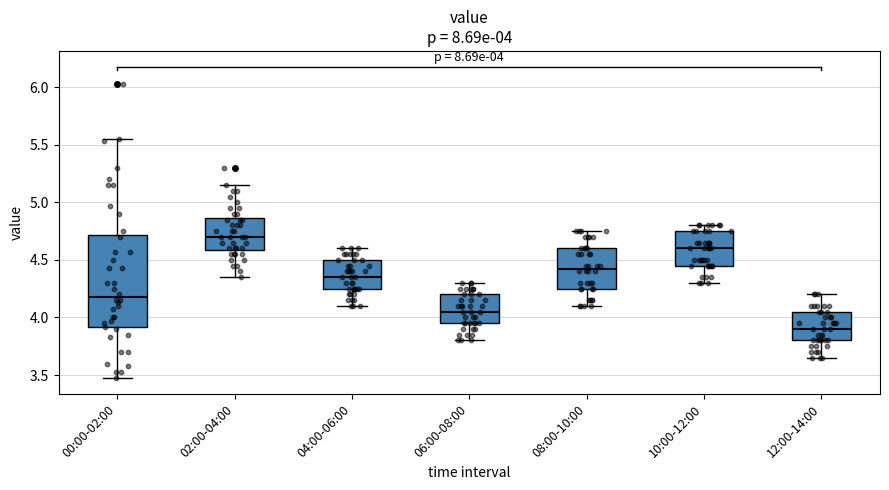

Comparing the boxes themselves (not the whiskers), which one is the tallest?

00:00-02:00